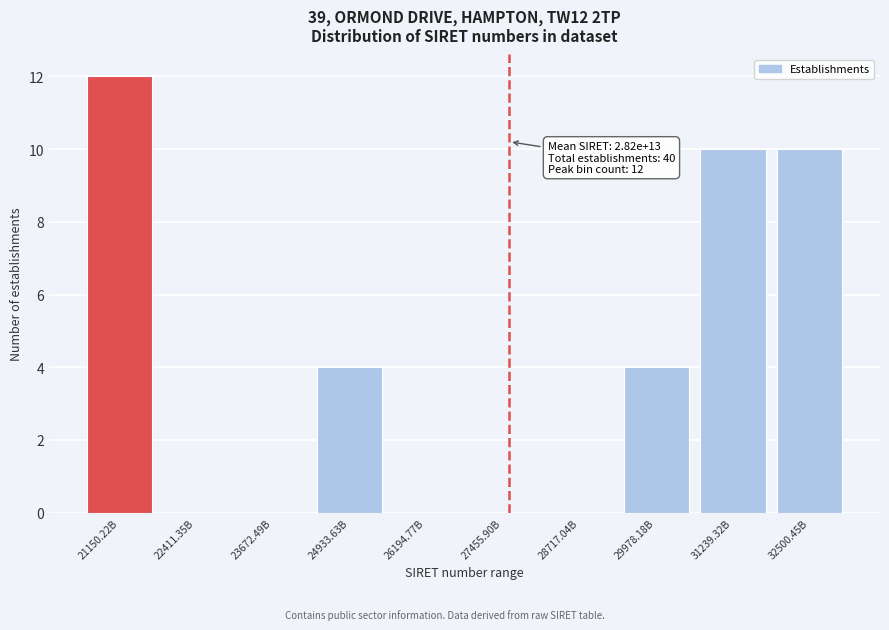

Reading left to right, extract all data points from this chart.

21150.22B=12	22411.35B=0	23672.49B=0	24933.63B=4	26194.77B=0	27455.90B=0	28717.04B=0	29978.18B=4	31239.32B=10	32500.45B=10